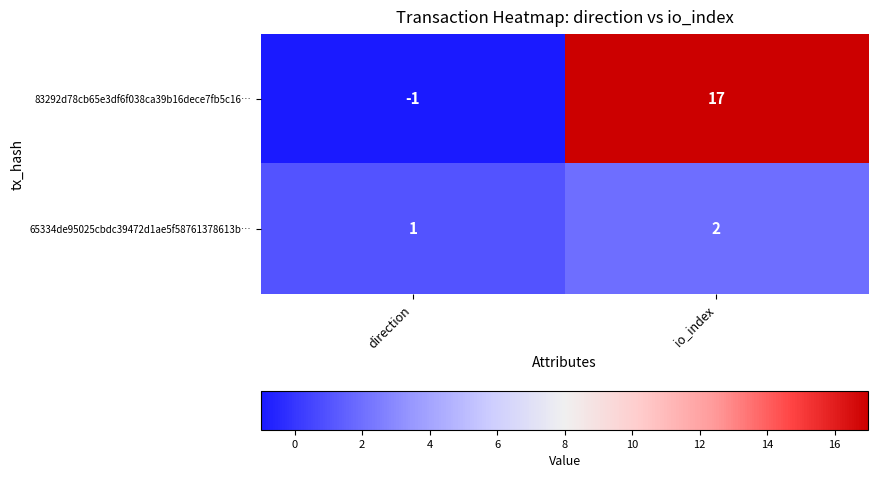

Reading right to left, extract all data points from this chart.

83292d78cb65e3df6f038ca39b16dece7fb5c16…: 17	-1
65334de95025cbdc39472d1ae5f58761378613b…: 2	1